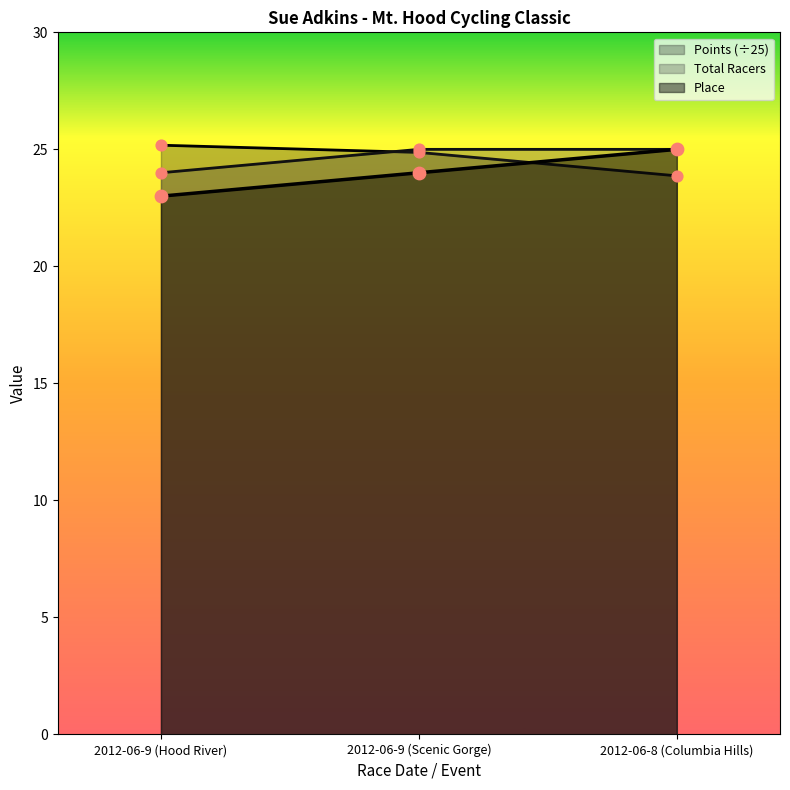

Which series has the widest spread of Y values?

Place